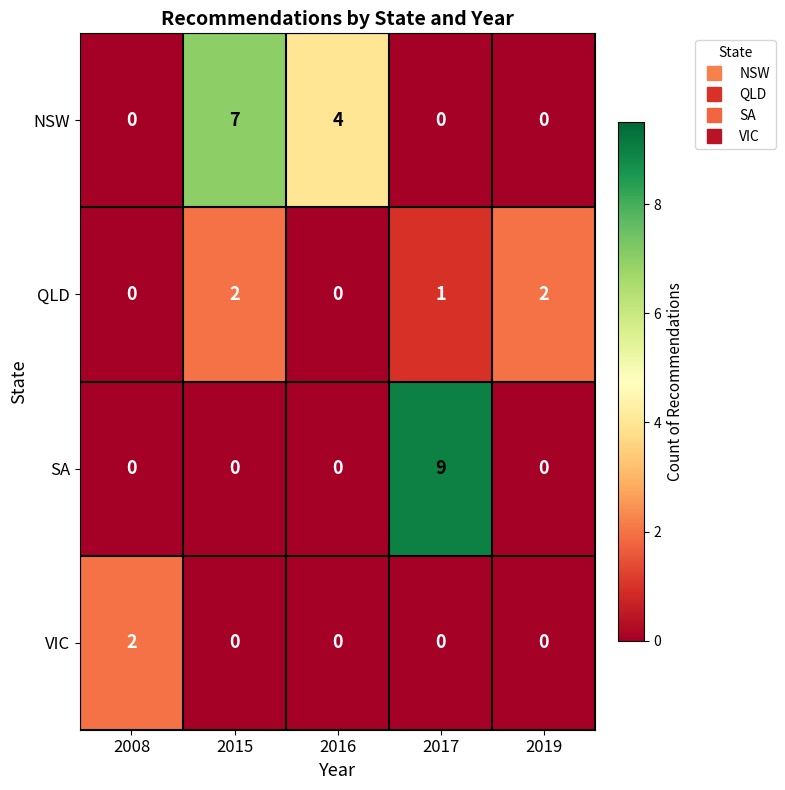

Reading left to right, what are all the values shown in this chart?

NSW: 0	7	4	0	0
QLD: 0	2	0	1	2
SA: 0	0	0	9	0
VIC: 2	0	0	0	0